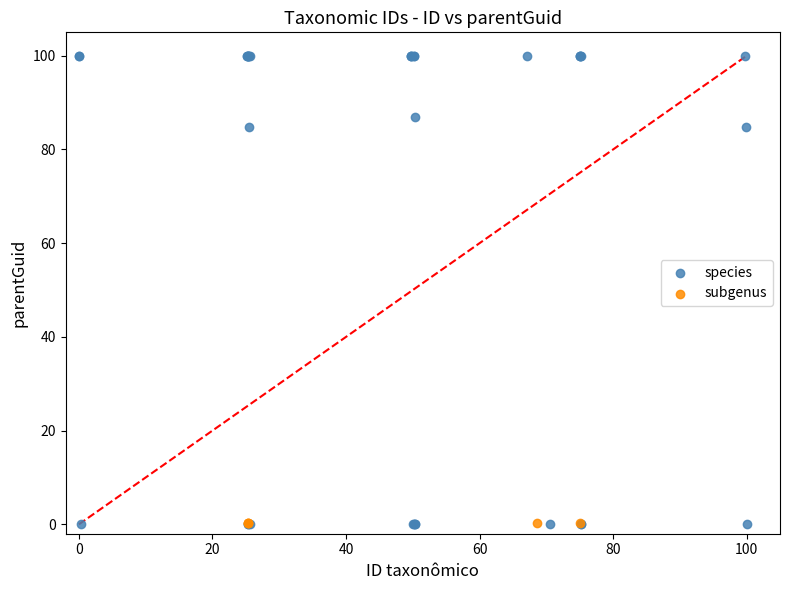

Which series reaches the maximum Y coordinate?

species